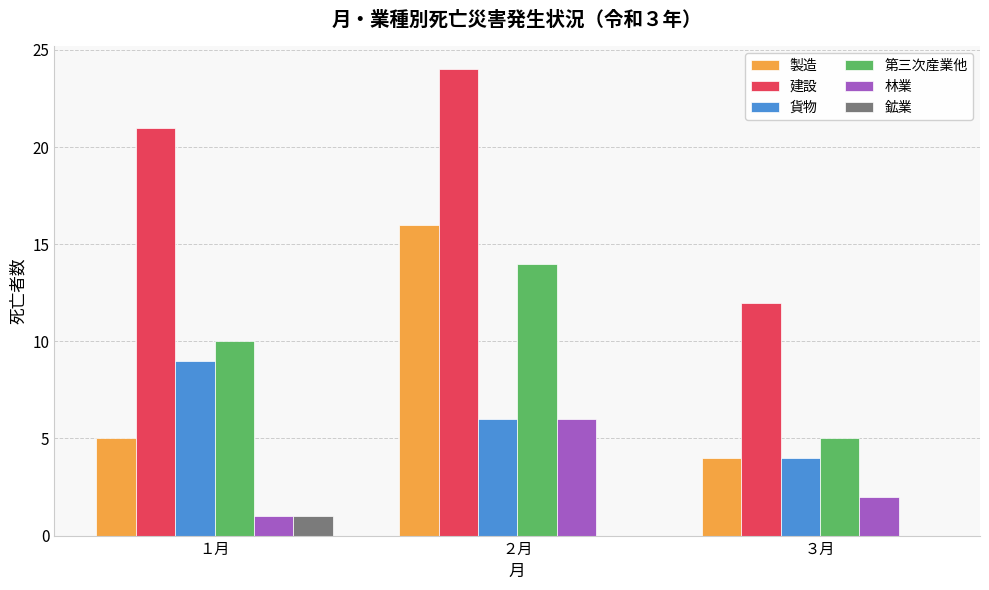

What is the maximum value for 貨物?

9